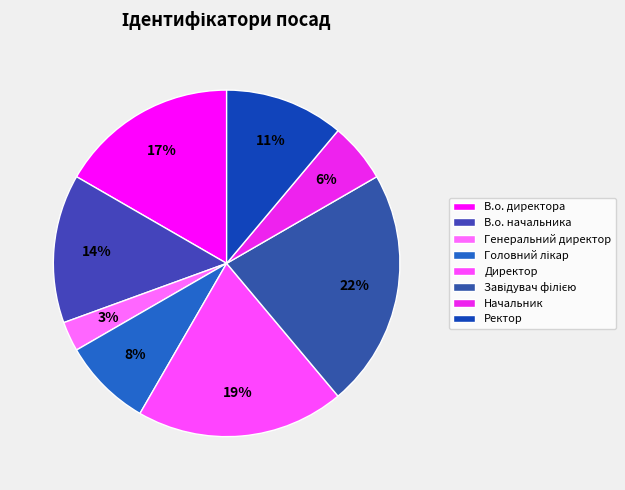

Rank the categories by value from lowest to highest.

Генеральний директор, Начальник, Головний лікар, Ректор, В.о. начальника, В.о. директора, Директор, Завідувач філією